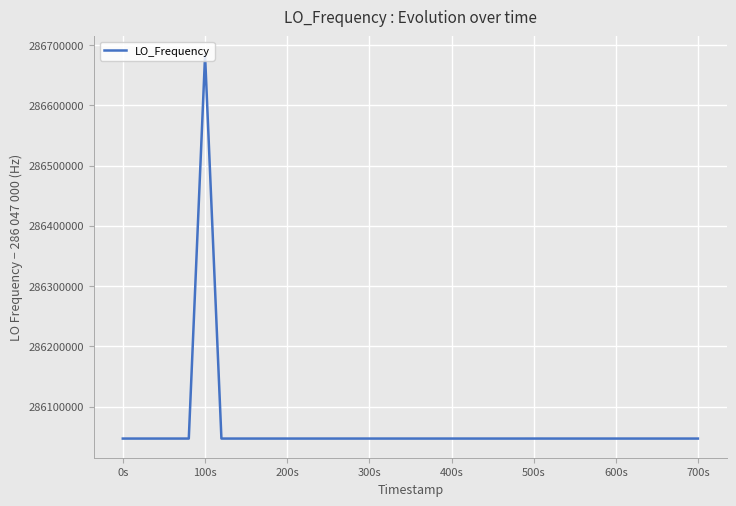

What is the maximum value shown in the chart?

286682703.6